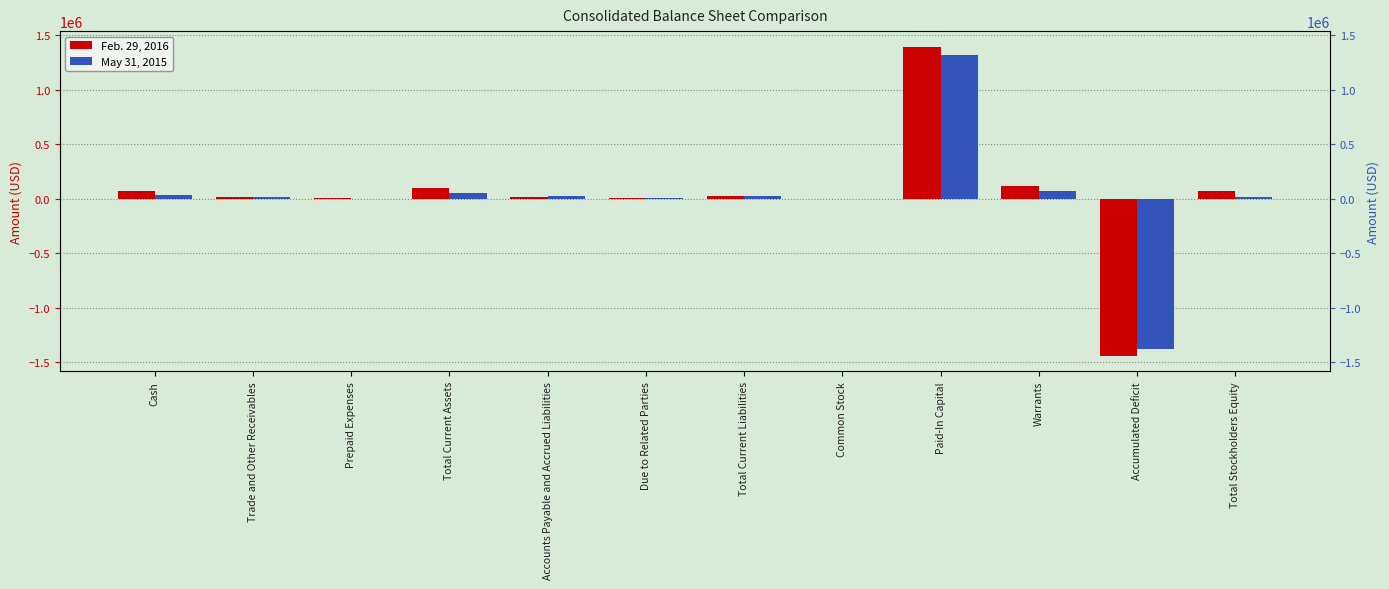

Rank the series by their maximum value, from highest to lowest.

Feb. 29, 2016, May 31, 2015